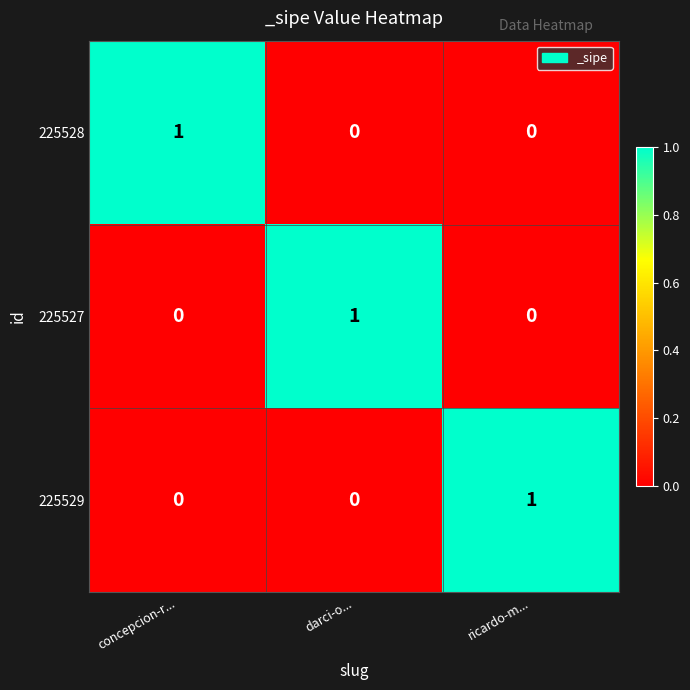

The value of 225529 at darci-o... is 1. True or false?

False